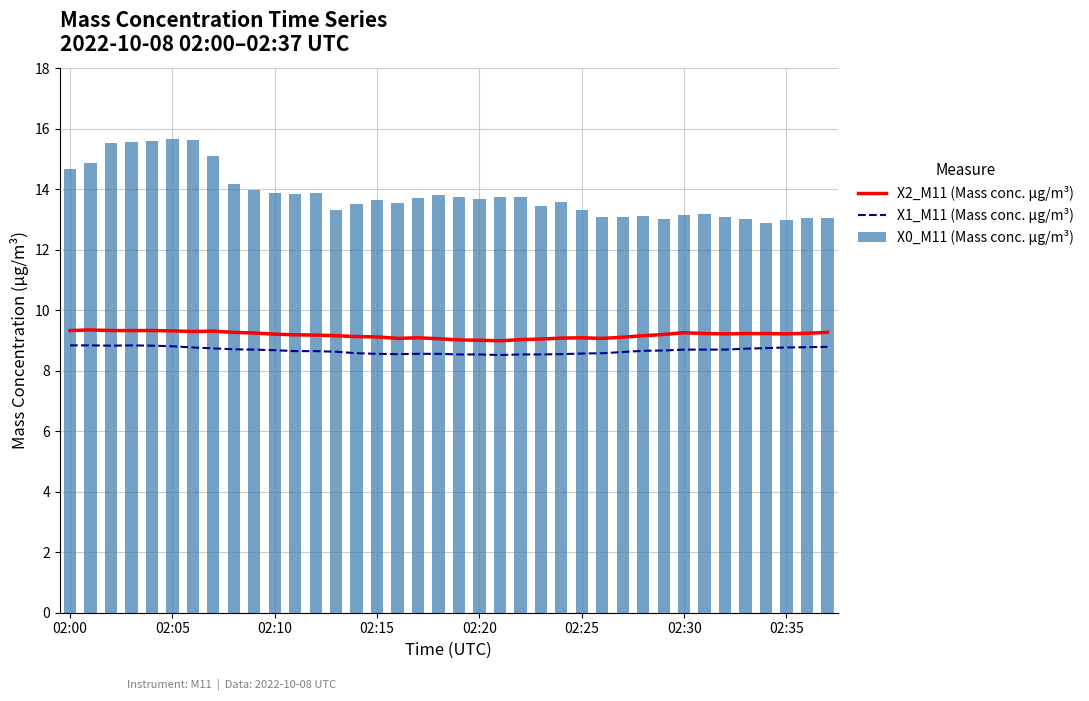

True or false: X0_M11 (Mass conc. μg/m³) has a value of 4.0 at 02:25.

False